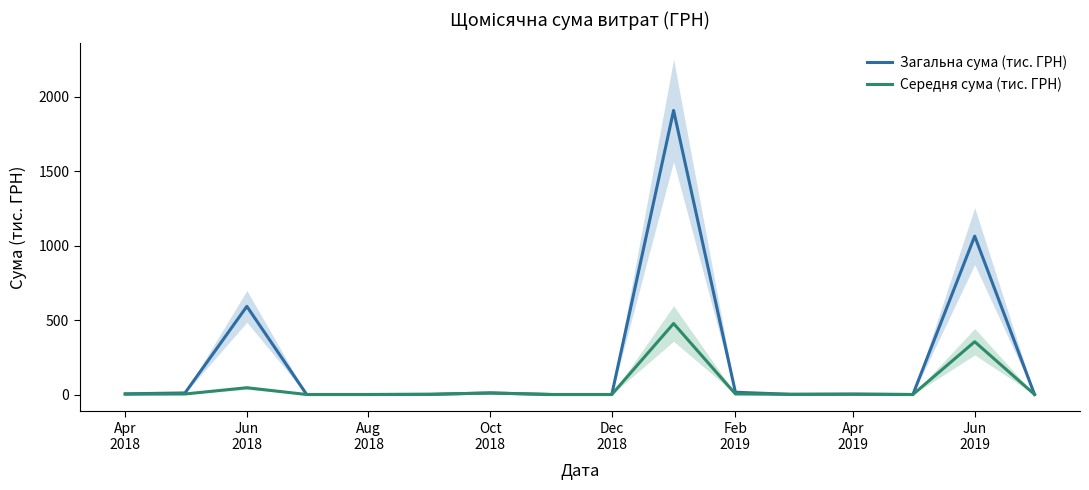

What is the difference between the maximum and minimum values in the Середня сума (тис. ГРН) series?

477.0